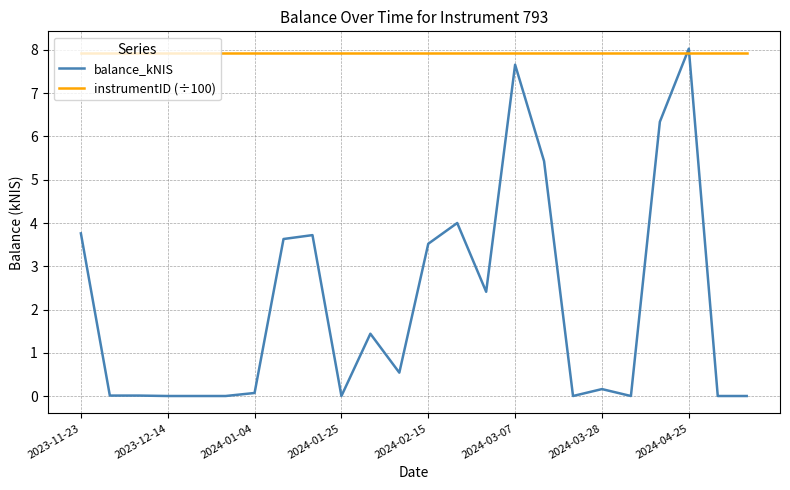

What is the maximum value for instrumentID (÷100)?

7.9